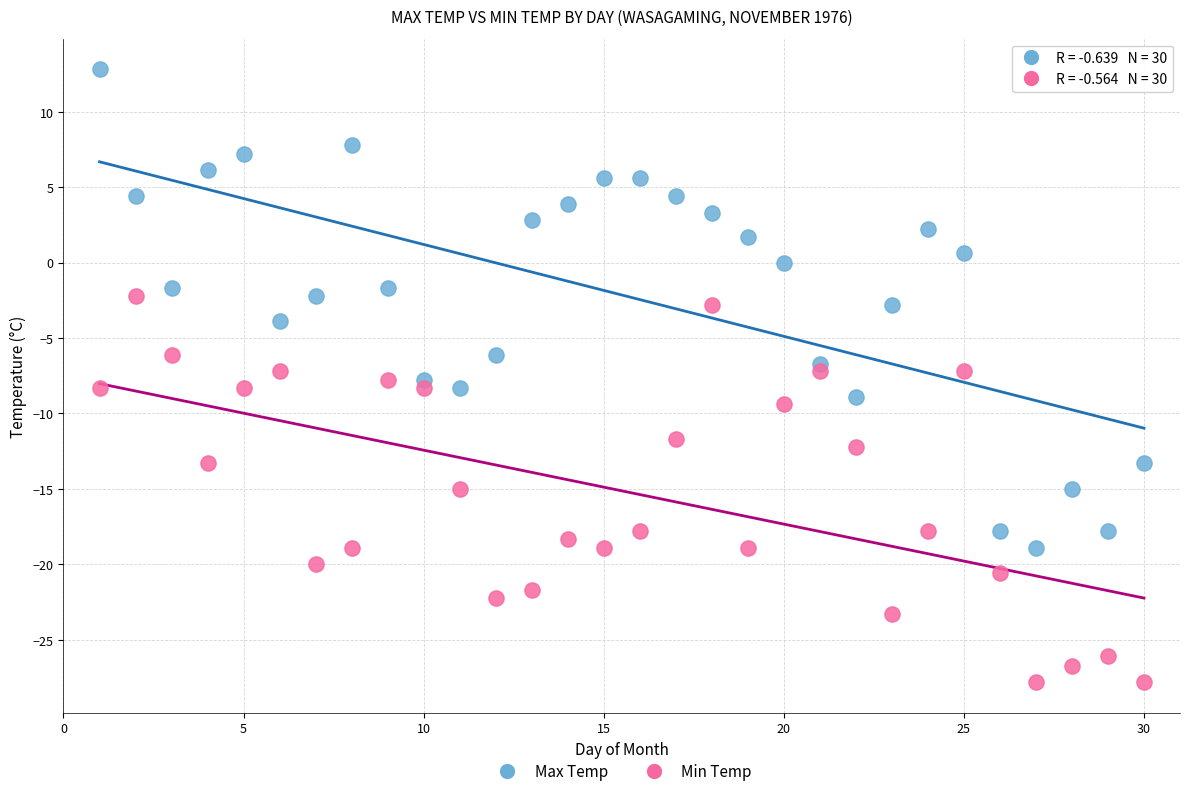

What are all the series names shown in the legend?

Max Temp, Min Temp